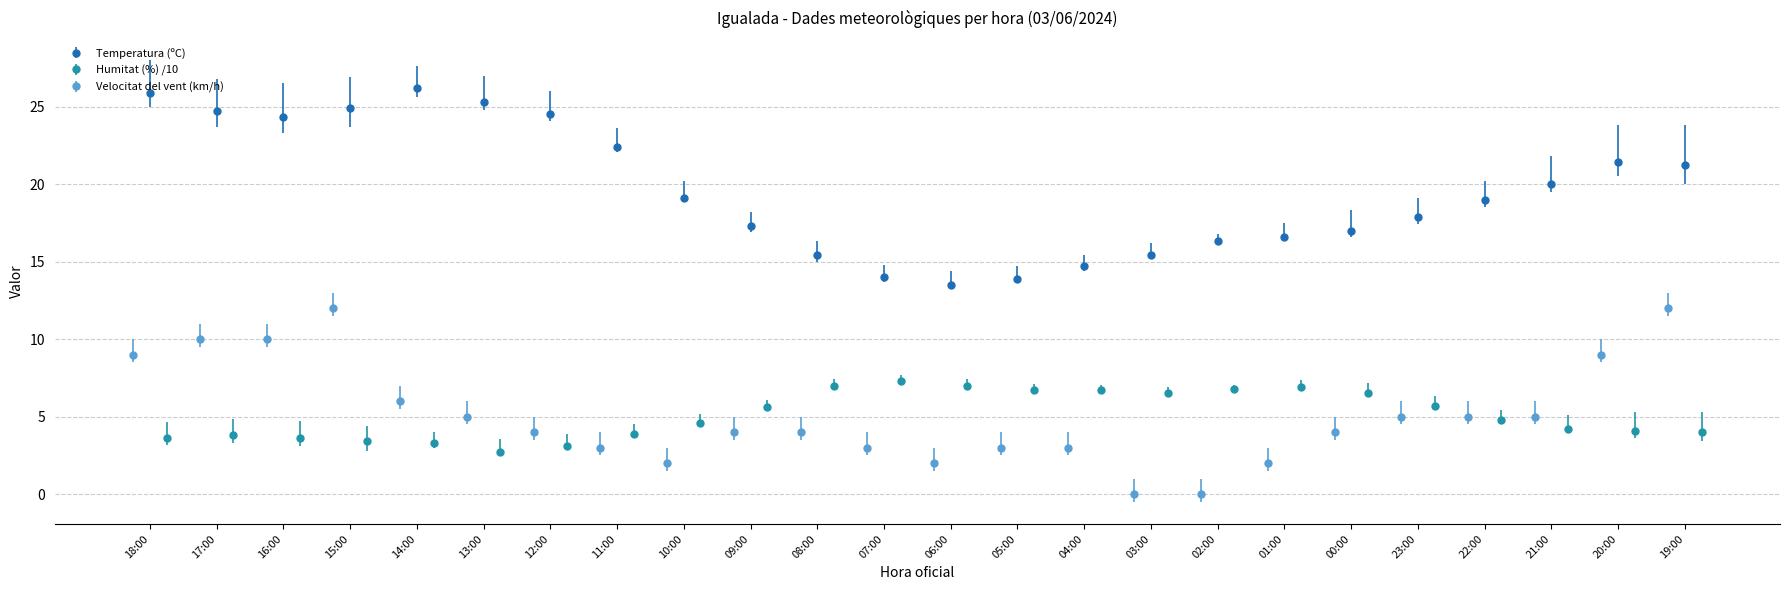

What is the average value of the Velocitat del vent (km/h) series?

5